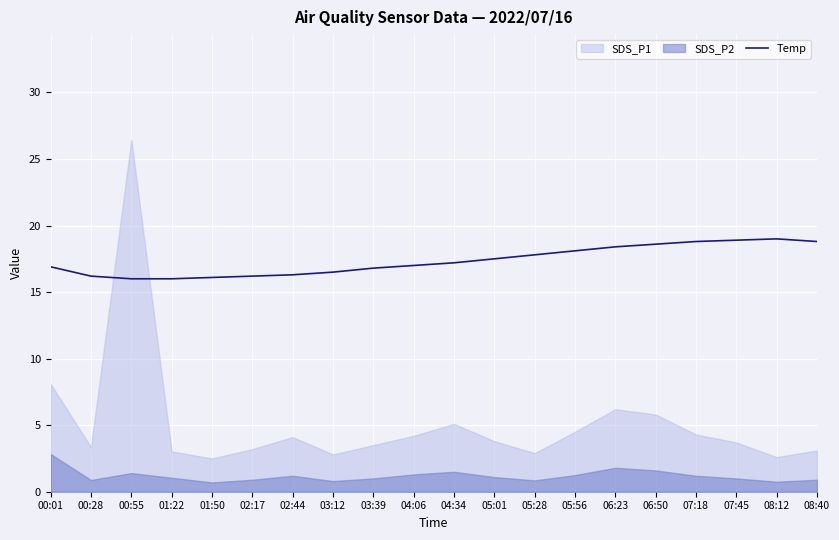

What is the maximum value for Temp?

19.0